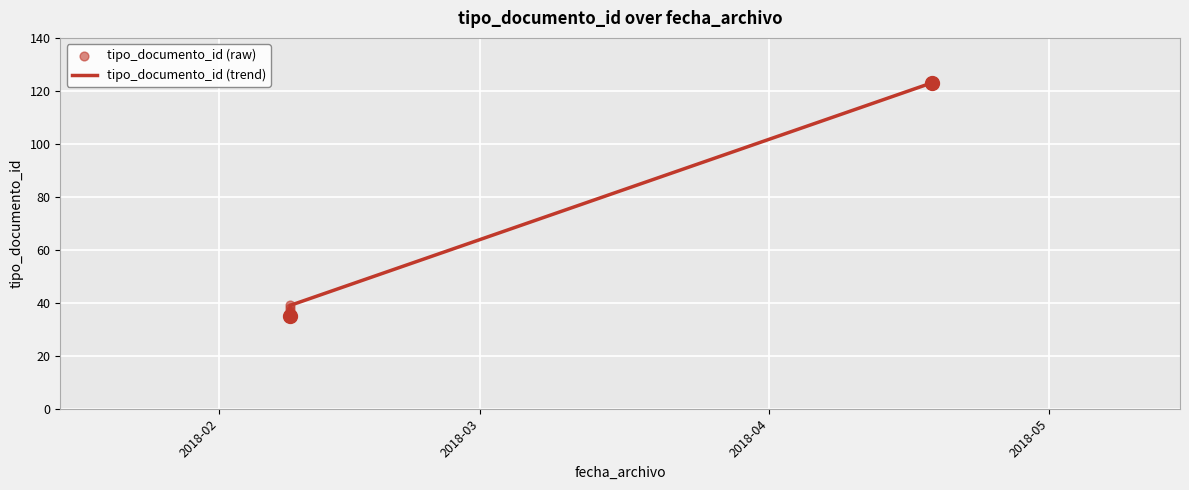

What are all the series names shown in the legend?

tipo_documento_id (trend), tipo_documento_id (raw)